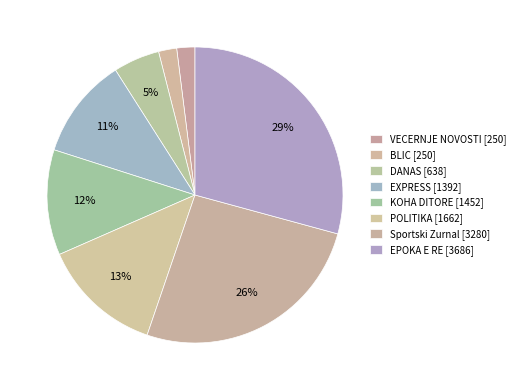

What is the largest slice in the pie chart?

EPOKA E RE